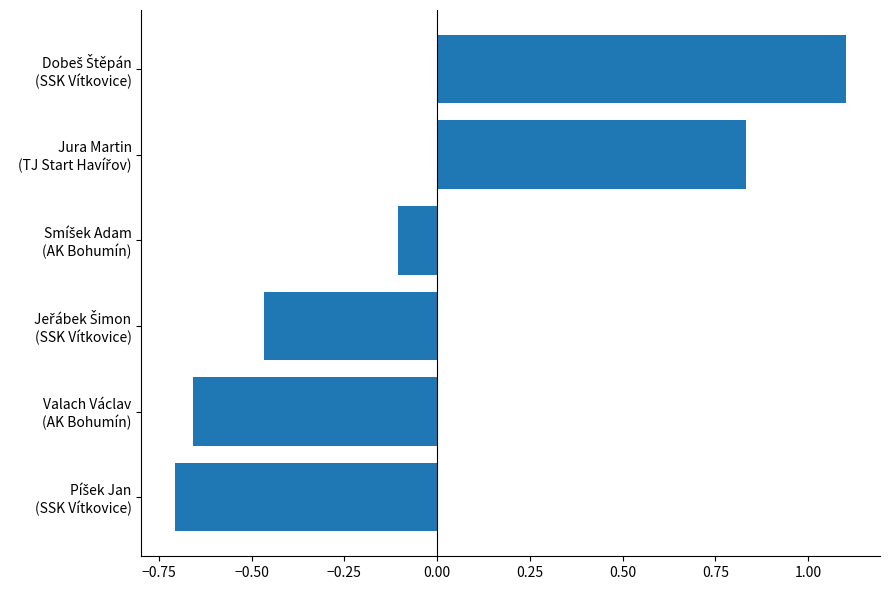

What is the maximum value shown in the chart?

1.1